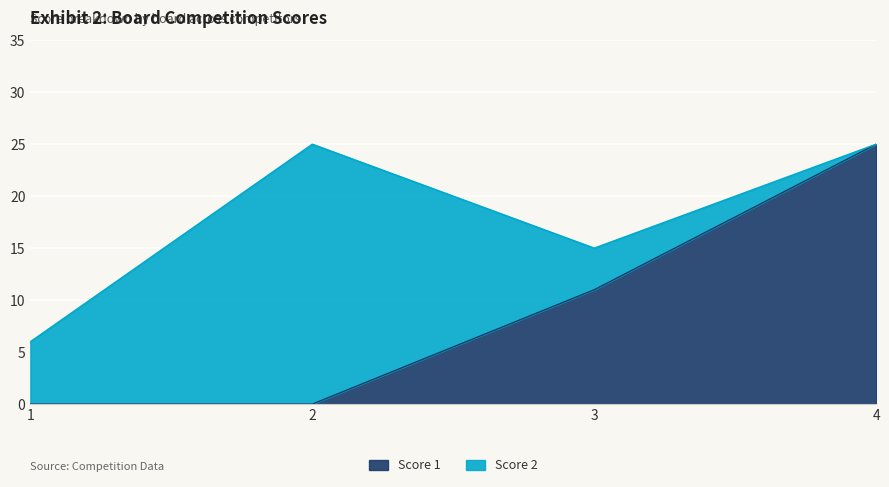

Reading left to right, what are the values for Score 1?

0	0	11	25